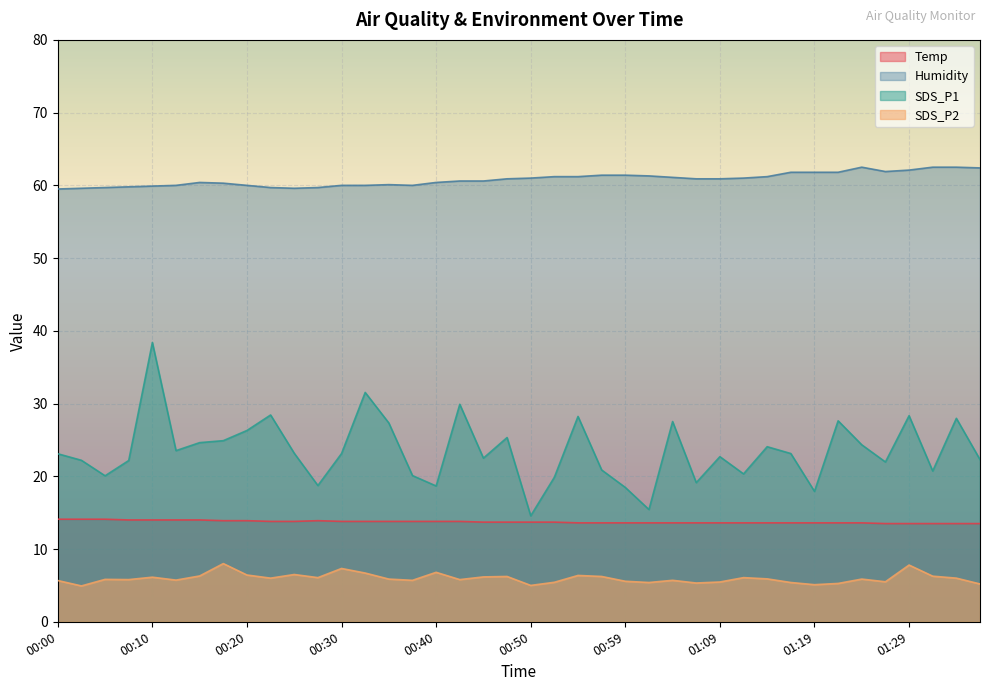

Rank the categories by Temp value from lowest to highest.

01:26, 01:29, 01:31, 01:34, 01:36, 00:54, 00:57, 00:59, 01:02, 01:04, 01:07, 01:09, 01:12, 01:14, 01:16, 01:19, 01:21, 01:24, 00:45, 00:47, 00:50, 00:52, 00:22, 00:25, 00:30, 00:32, 00:35, 00:37, 00:40, 00:42, 00:17, 00:20, 00:27, 00:07, 00:10, 00:12, 00:15, 00:00, 00:03, 00:05